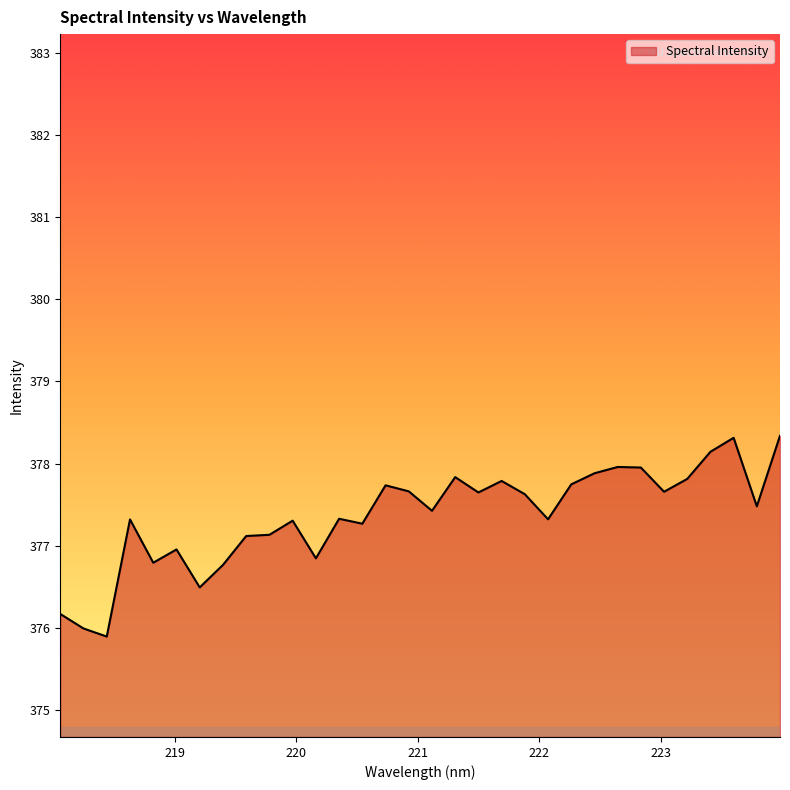

What is the greatest value displayed?

378.3